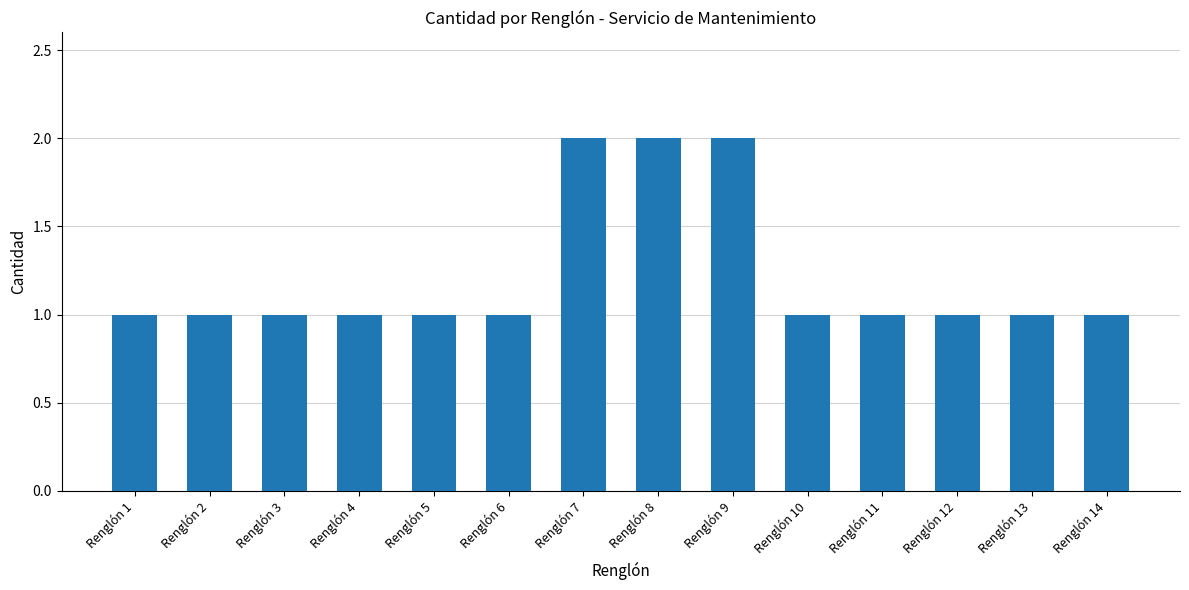

What is the greatest value displayed?

2